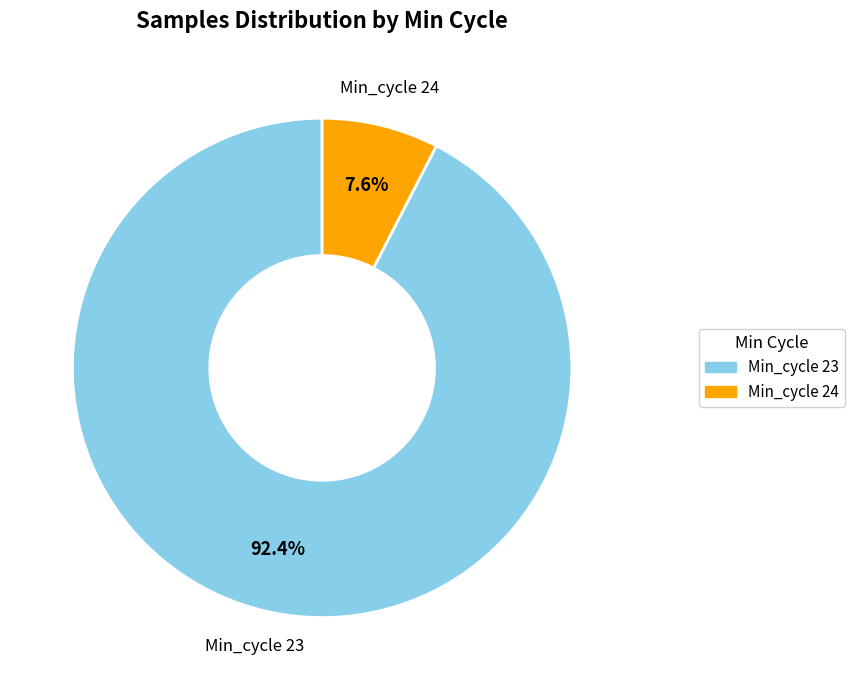

What is the total percentage of Min_cycle 24 and Min_cycle 23?

100.0%